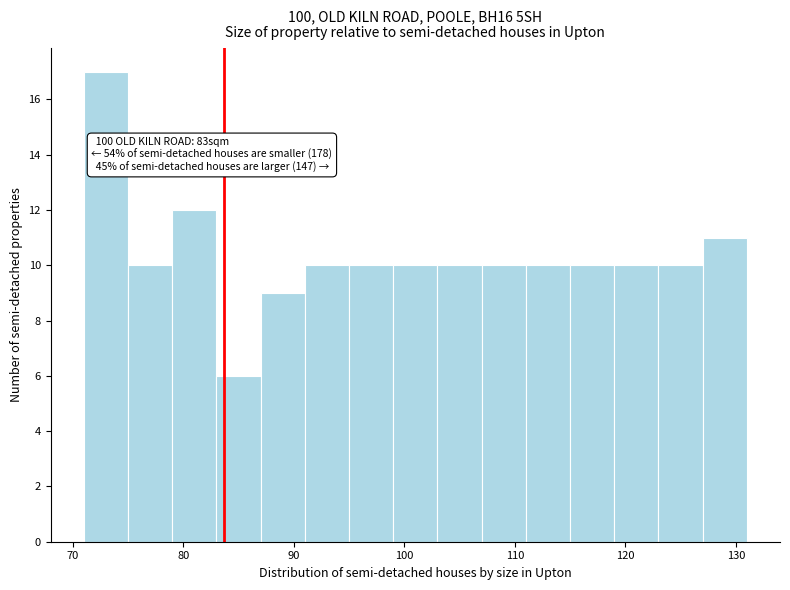

Which range on the x-axis has the tallest bar?

71 to 75